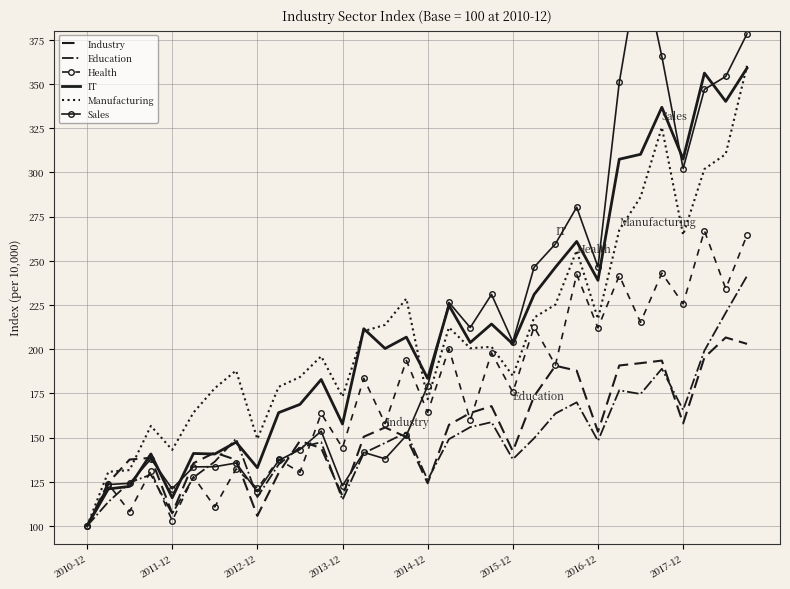

Rank the series by their maximum value, from highest to lowest.

Sales, Manufacturing, IT, Health, Education, Industry